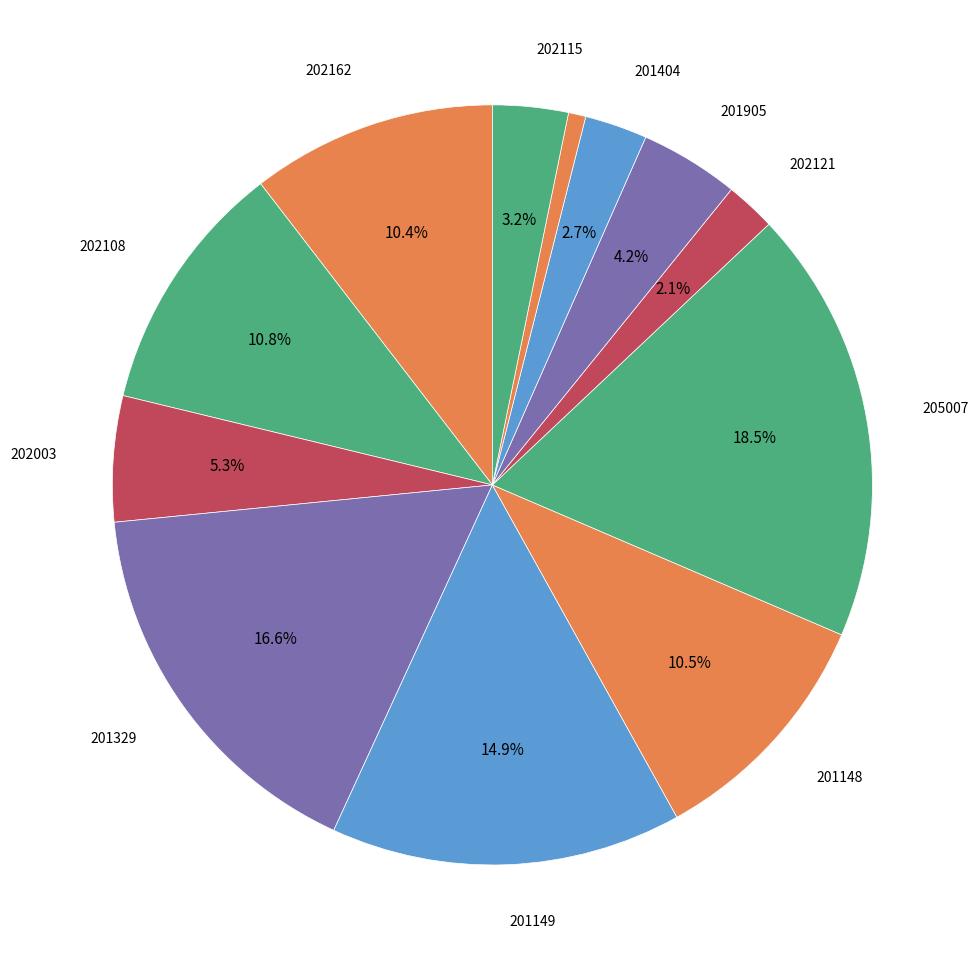

Count the number of slices in the pie.

12